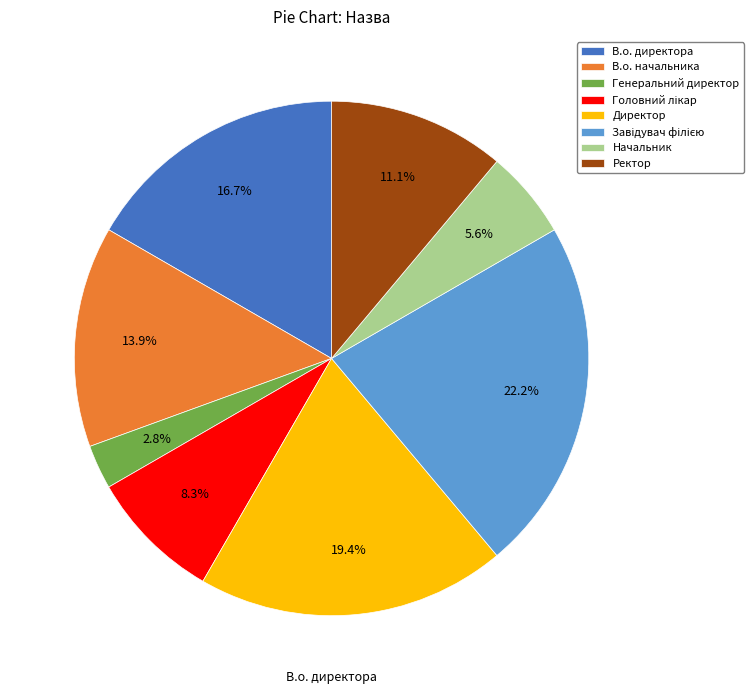

Which slice is the smallest?

Генеральний директор